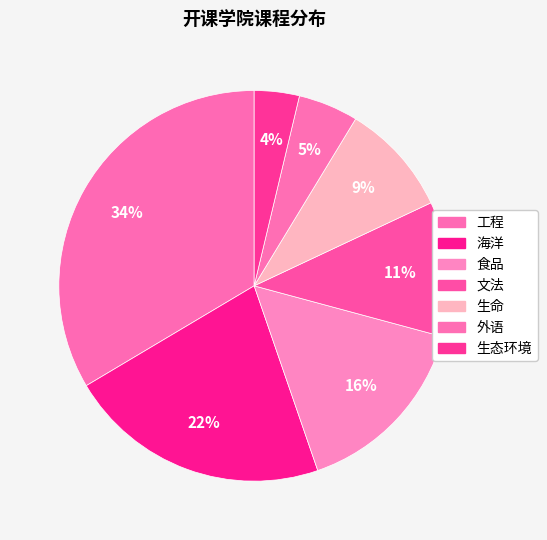

To the nearest percent, what percentage of the pie is 海洋?

22%